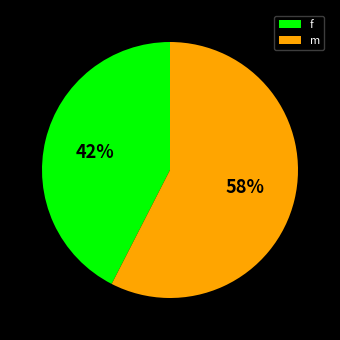

Which category accounts for the majority?

m